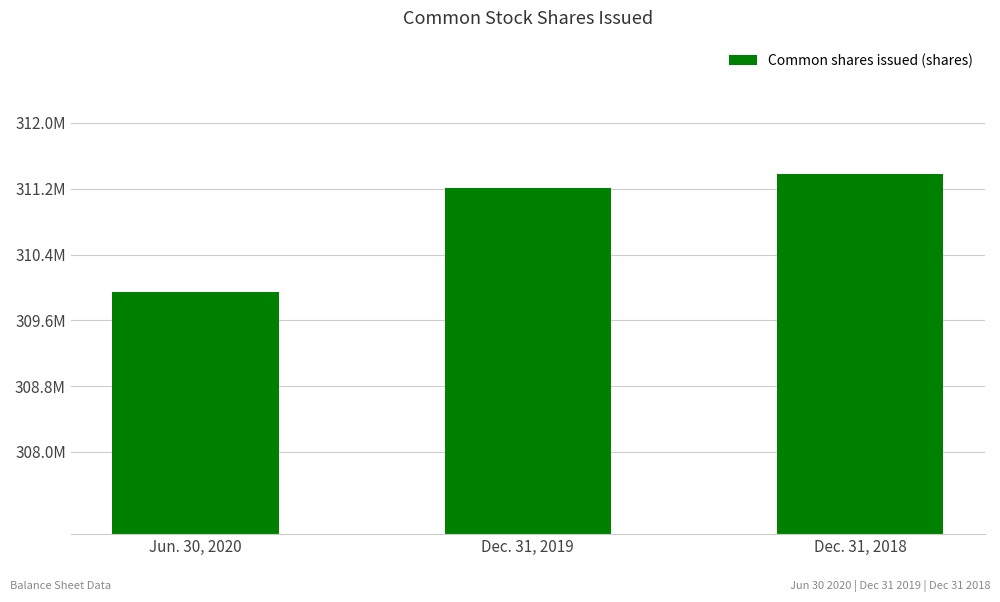

Where does the data first go above 311207725?

Dec. 31, 2018